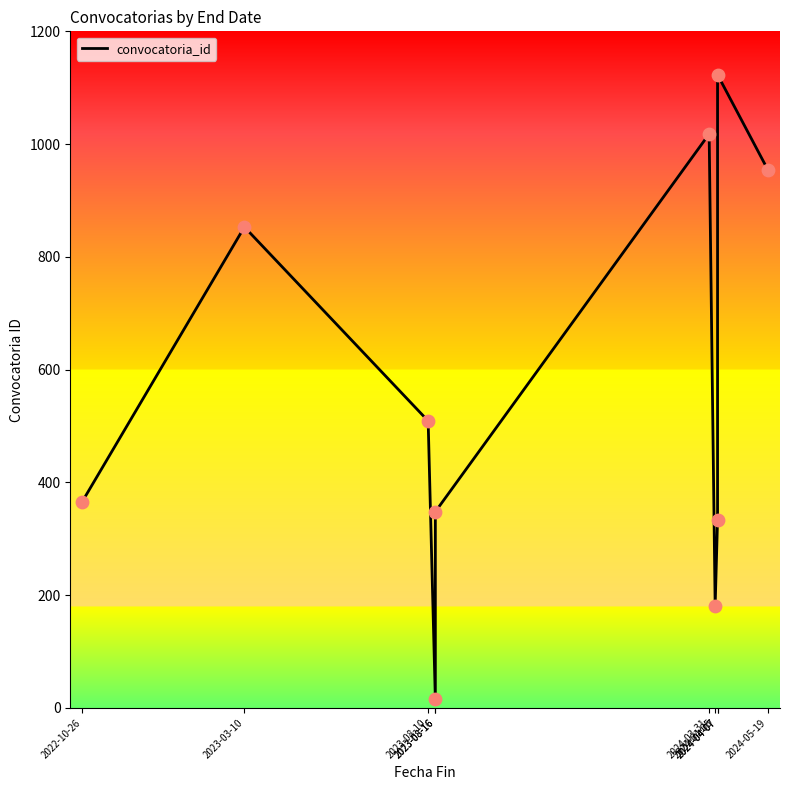

What is the ratio of the value at 2024-05-19 to the value at 2023-08-16?

2.7